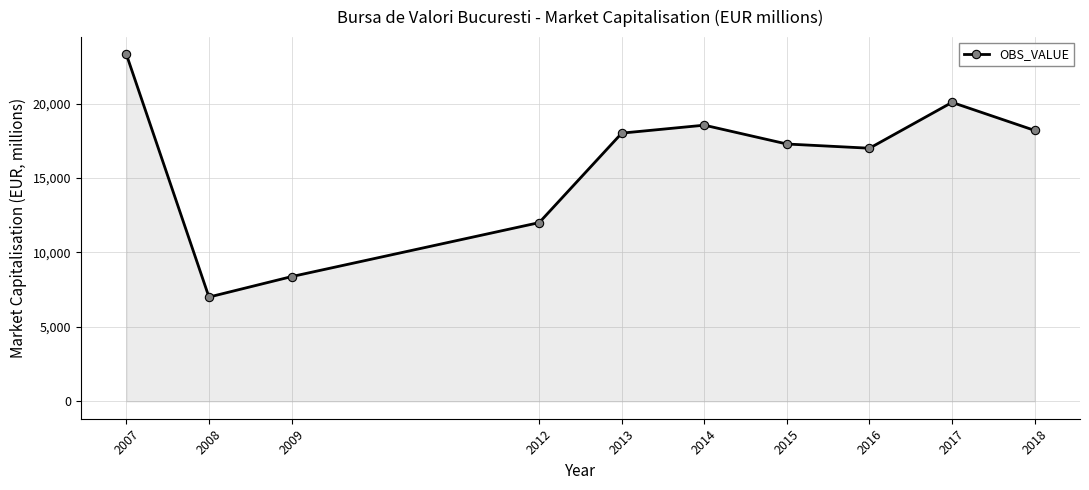

At which label is the value closest to 15151?

2016